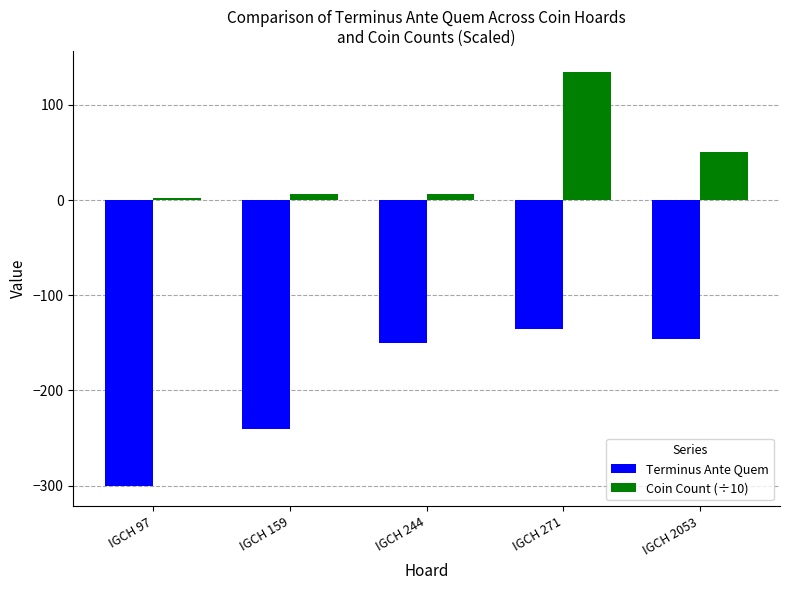

Reading right to left, extract all data points from this chart.

Terminus Ante Quem: -146.0	-135.0	-150.0	-240.0	-300.0
Coin Count (÷10): 49.9	134.8	6.5	6.5	1.6